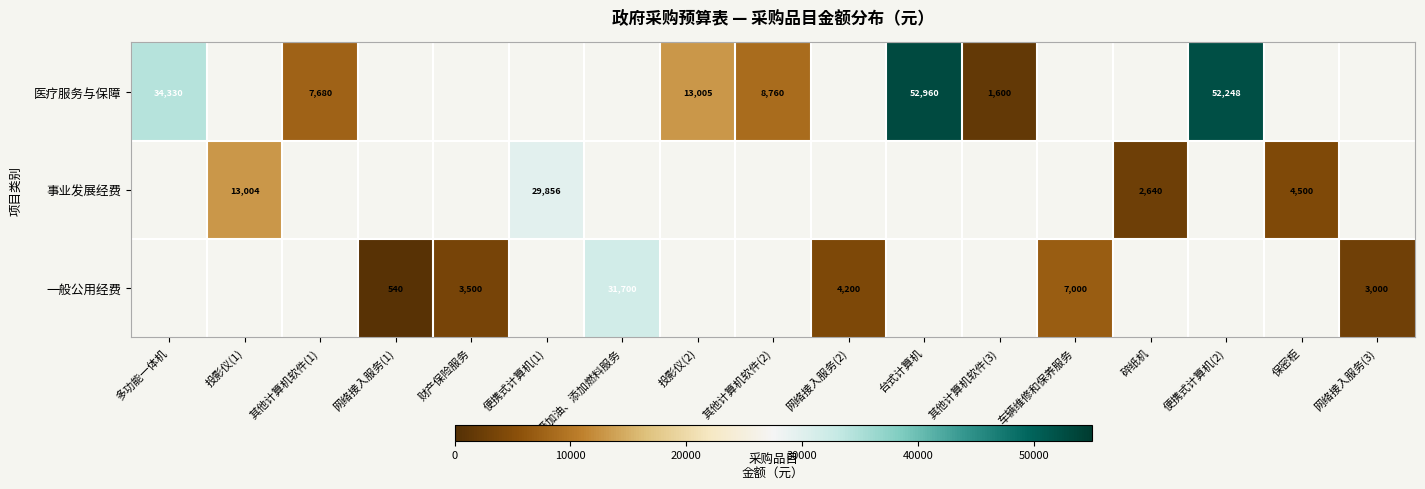

What is the greatest value displayed?

52960.0